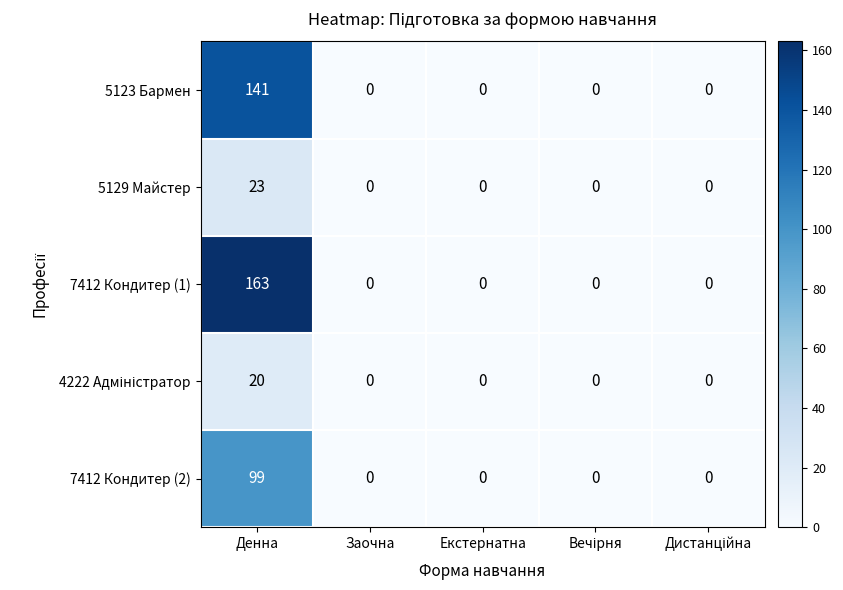

Between Денна and Заочна, which series saw the biggest shift?

7412 Кондитер (1)